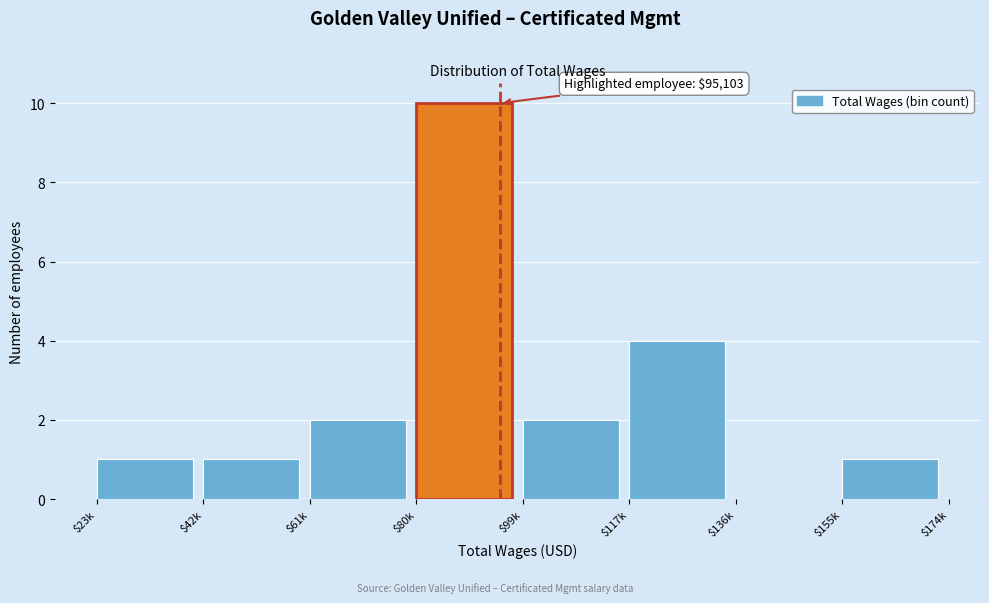

At which category does the chart reach its peak across all series?

$80k